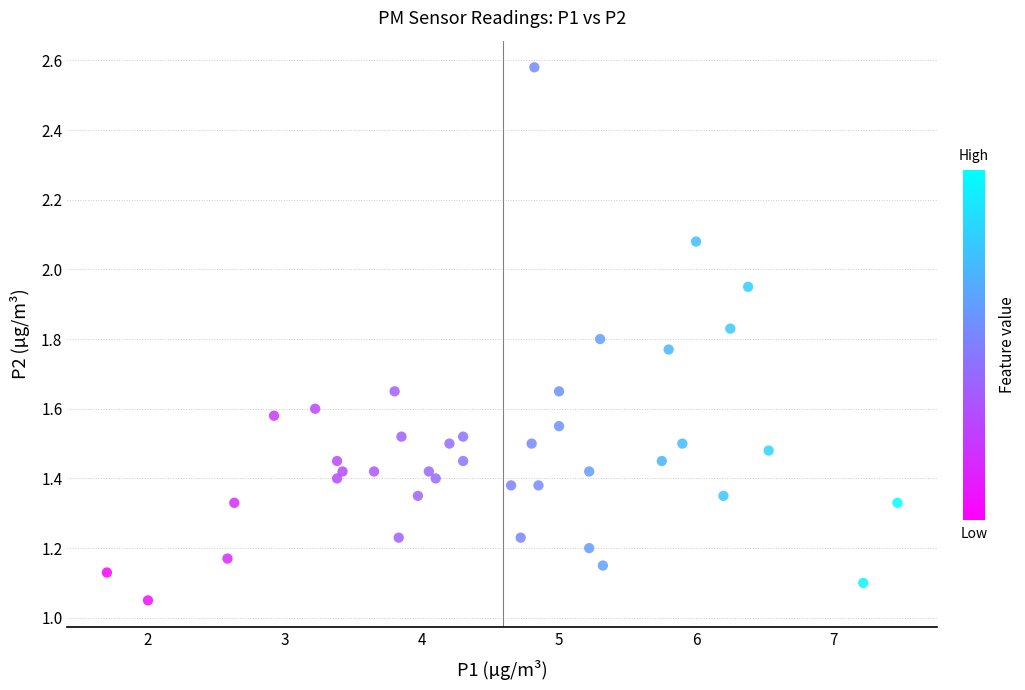

What is the range of X values (max minus min)?

5.8